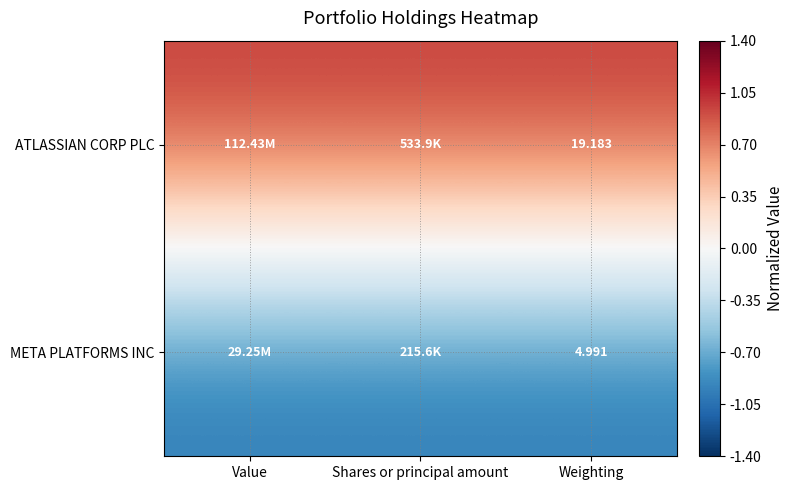

How many distinct data groups are displayed?

2